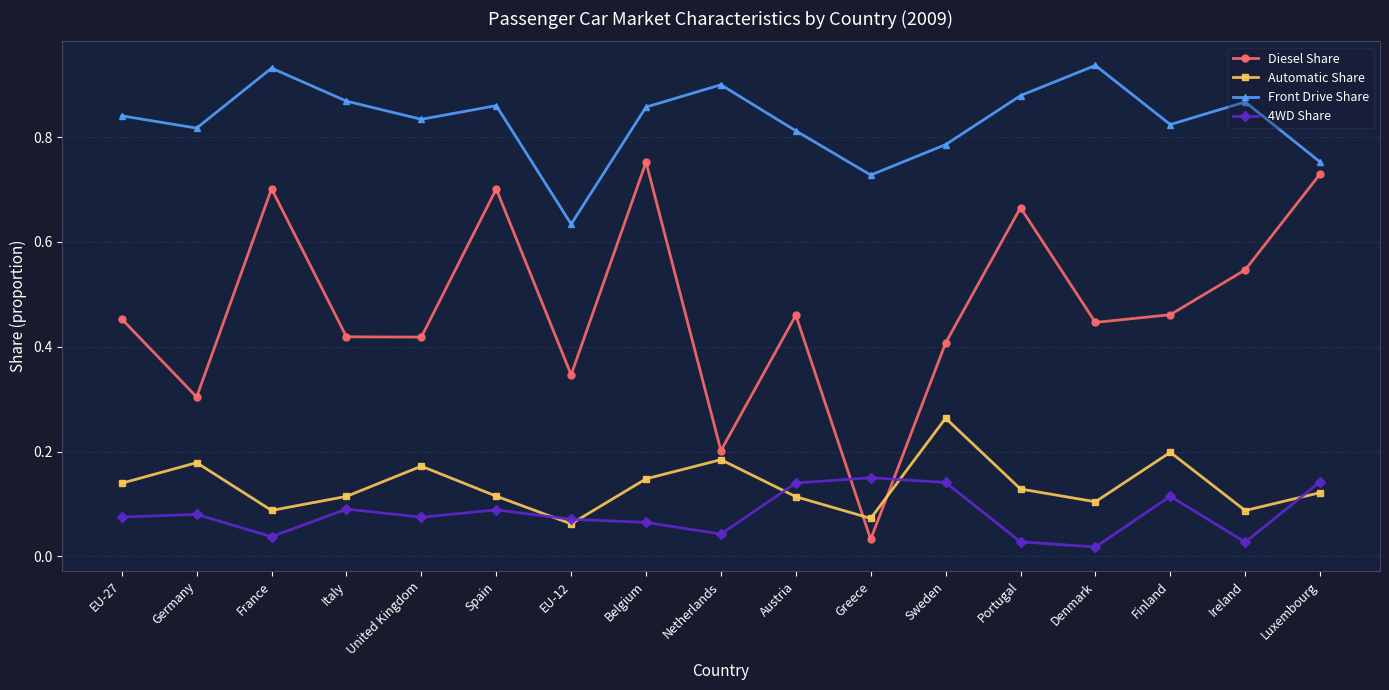

Which series has the largest total across all categories?

Front Drive Share